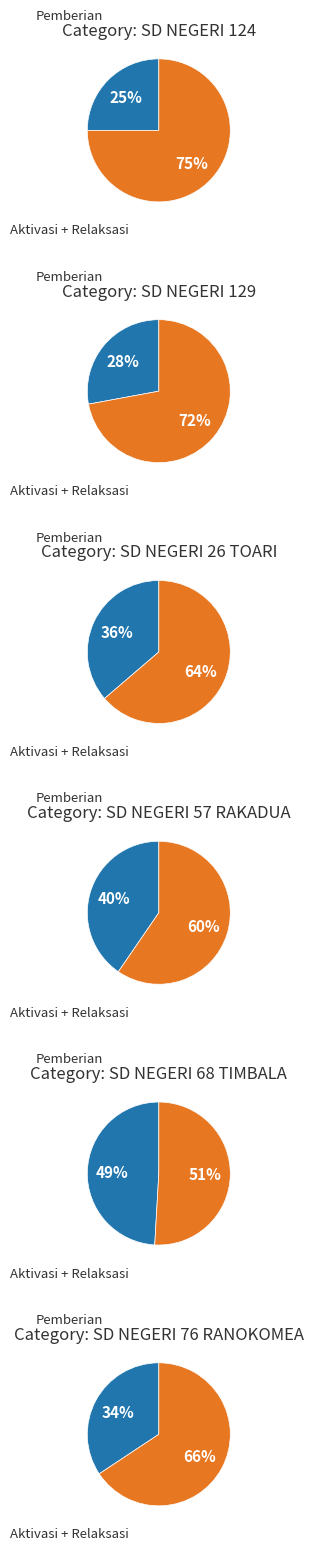

Between SD NEGERI 68 TIMBALA and SD NEGERI 57 RAKADUA, which is larger?

SD NEGERI 68 TIMBALA